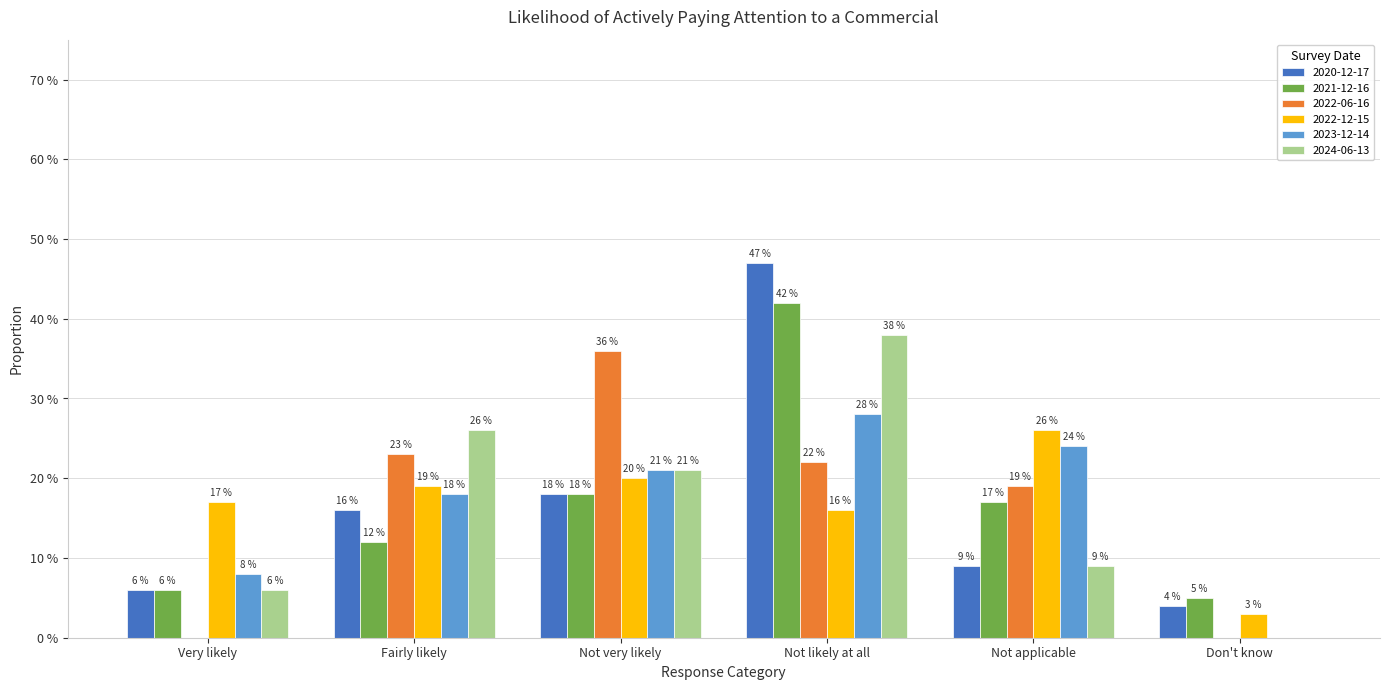

Where is 2020-12-17 nearest to the value 0?

Don't know